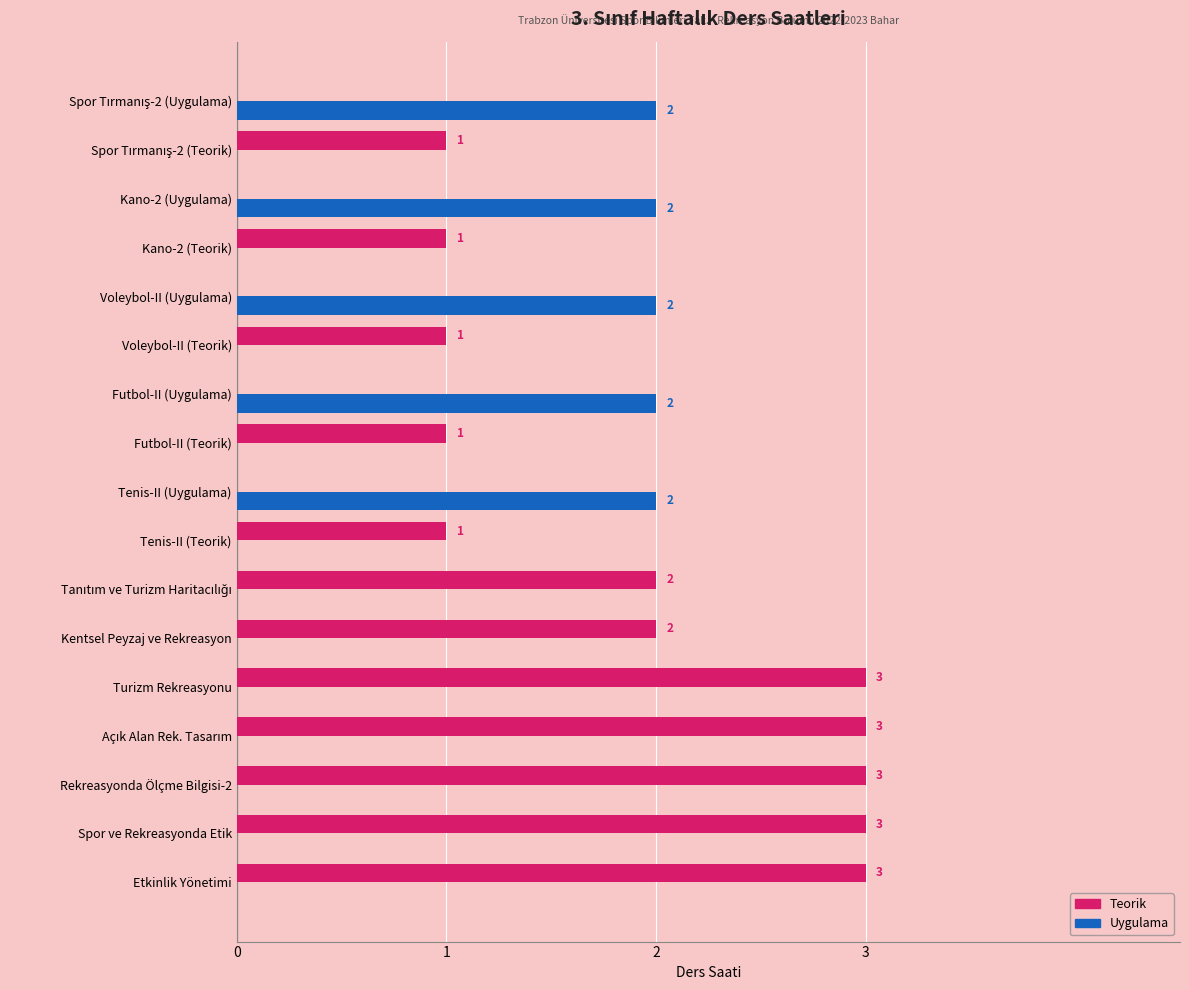

What is the sum of all Uygulama values?

10